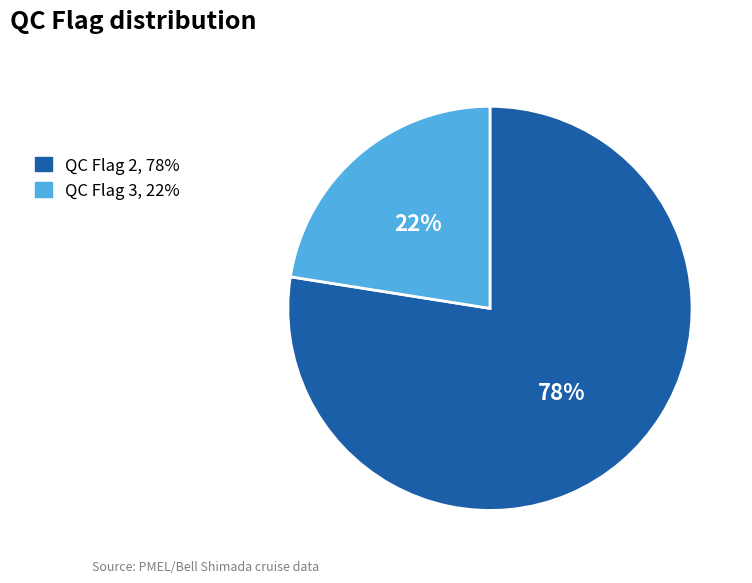

Is it true that QC Flag 2, 78% is 63% of the pie?

False